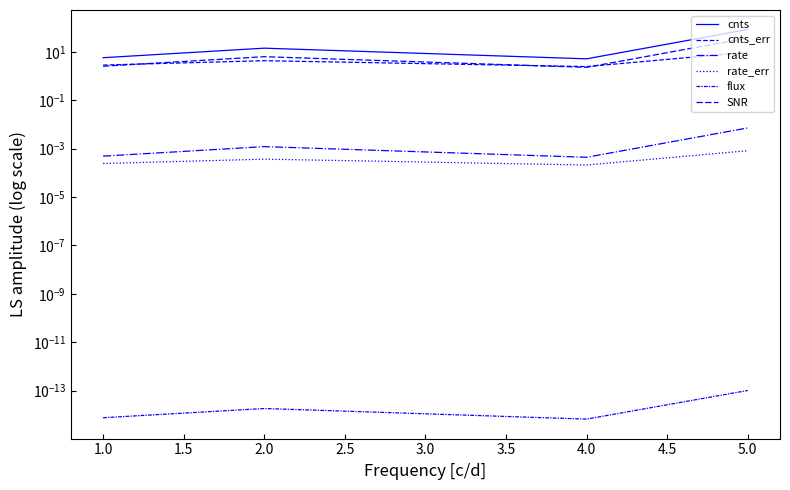

How many interior local peaks does the SNR series have?

1